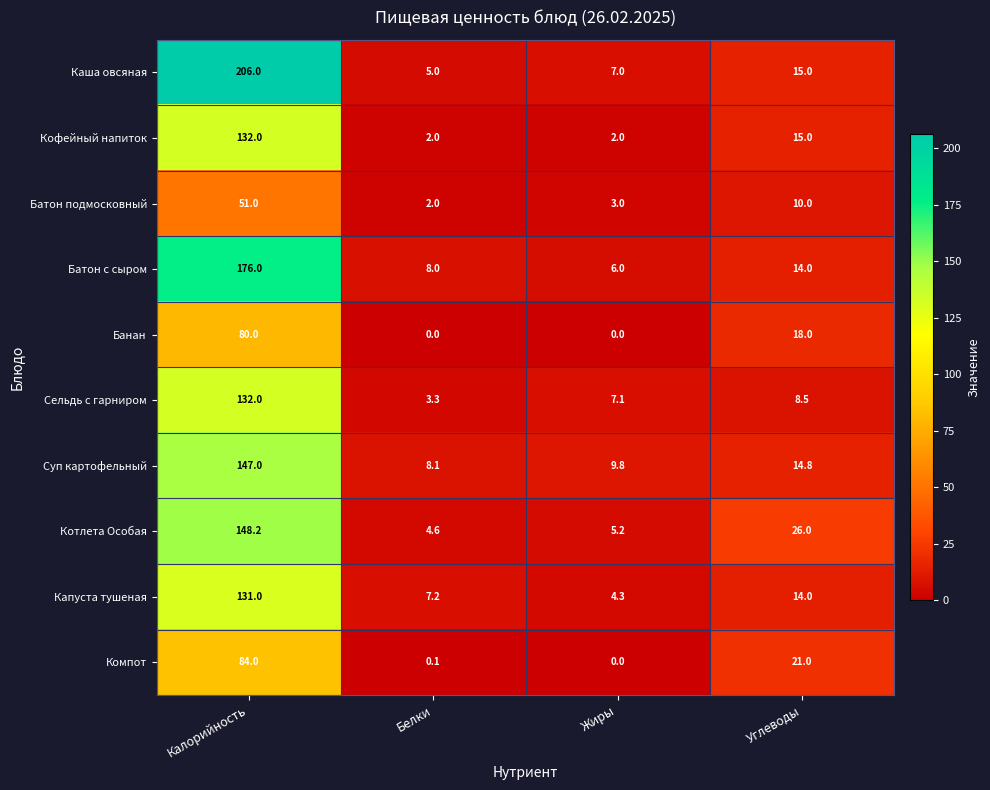

Where does the Батон подмосковный series first go above 10?

Калорийность